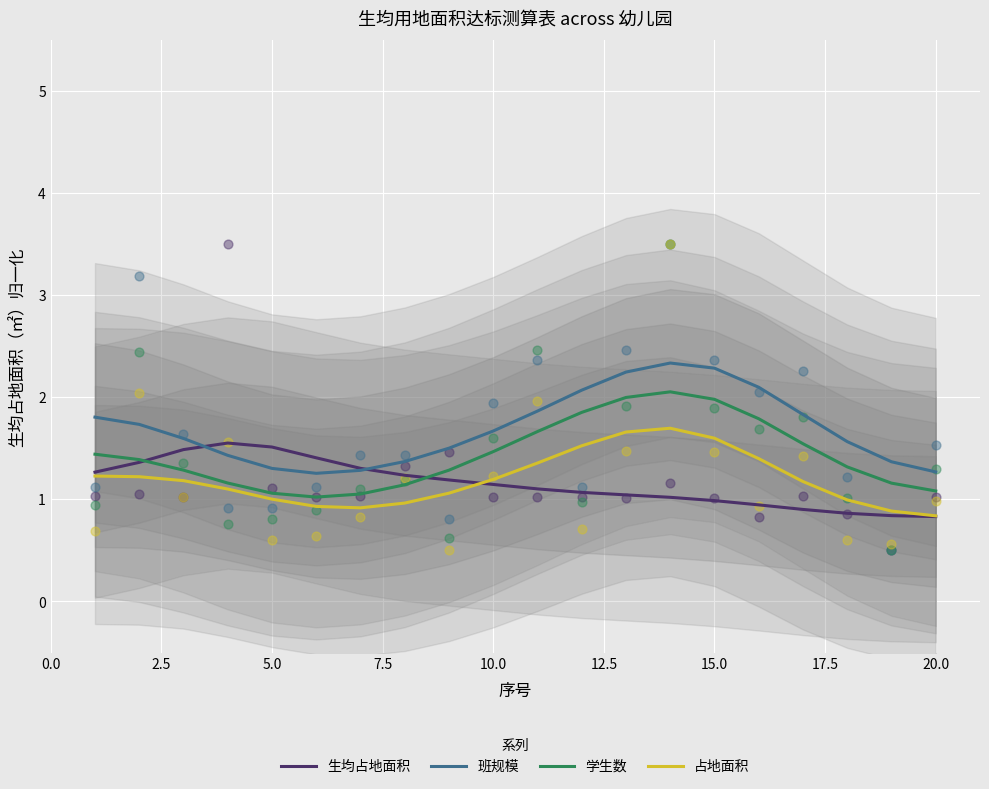

What are all the series names shown in the legend?

生均占地面积, 班规模, 学生数, 占地面积